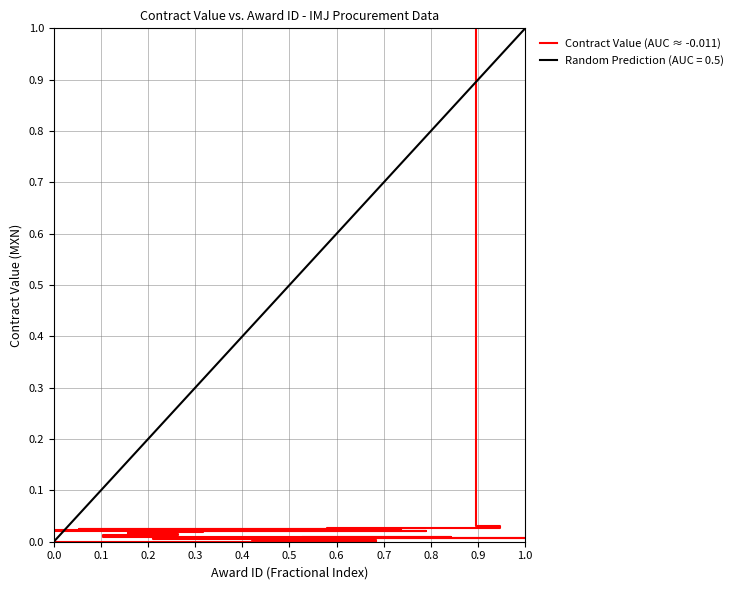

What is the label of the 6th point from the left?

0.5